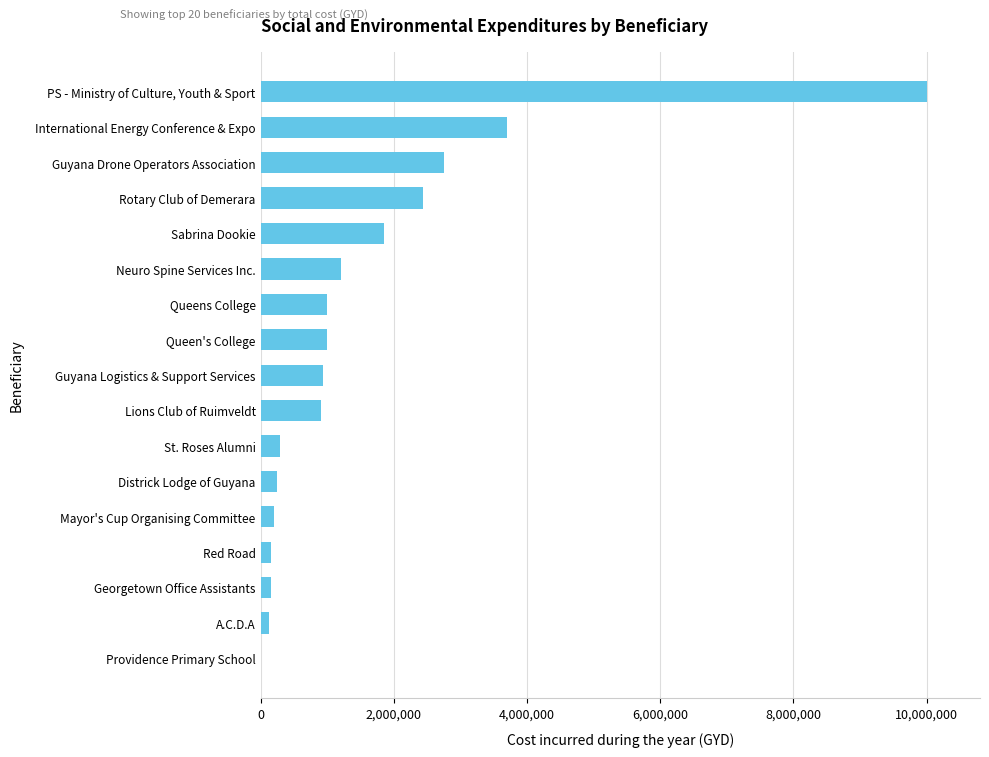

What is the greatest value displayed?

10000000